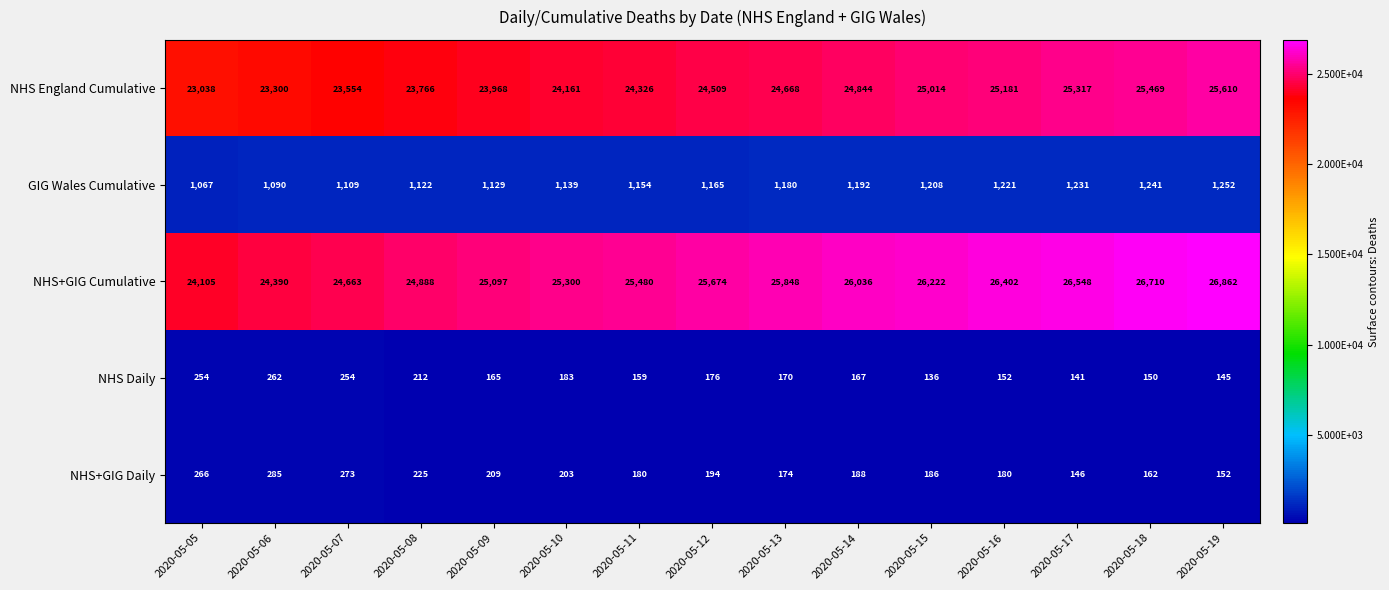

Where is NHS+GIG Daily nearest to the value 215?

2020-05-09